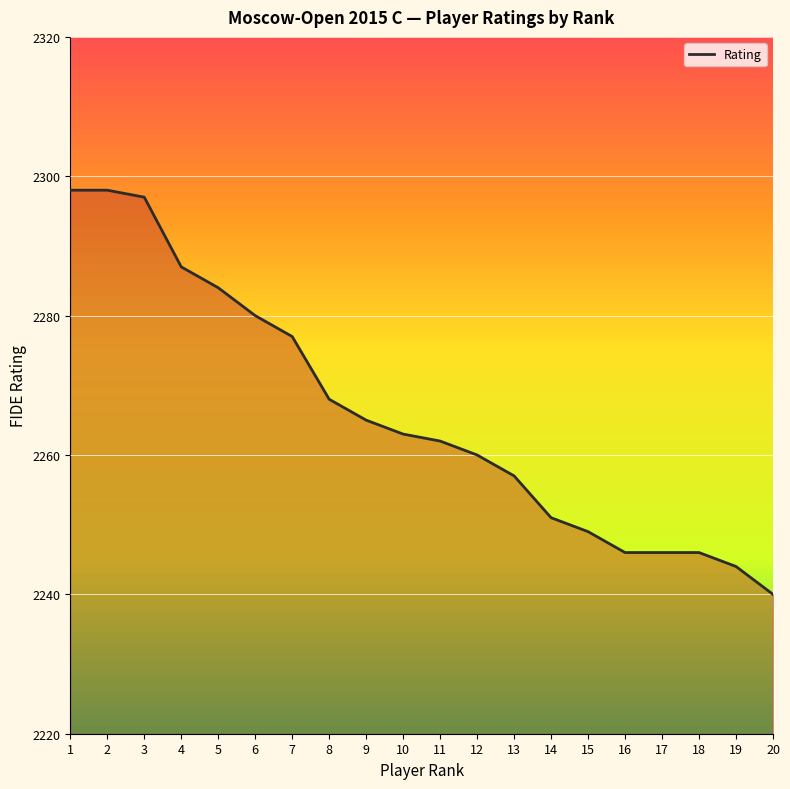

Reading left to right, transcribe all the data shown in this chart.

1=2298	2=2298	3=2297	4=2287	5=2284	6=2280	7=2277	8=2268	9=2265	10=2263	11=2262	12=2260	13=2257	14=2251	15=2249	16=2246	17=2246	18=2246	19=2244	20=2240